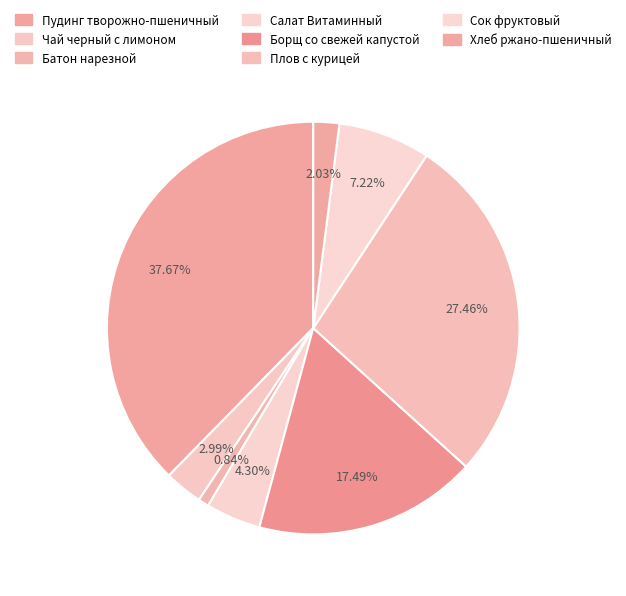

How many segments does this pie chart have?

8